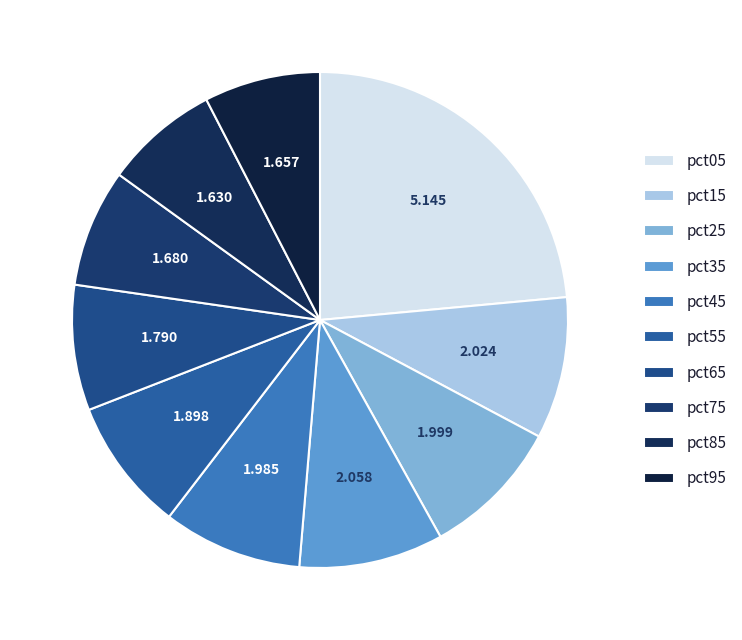

How many slices are in this pie chart?

10